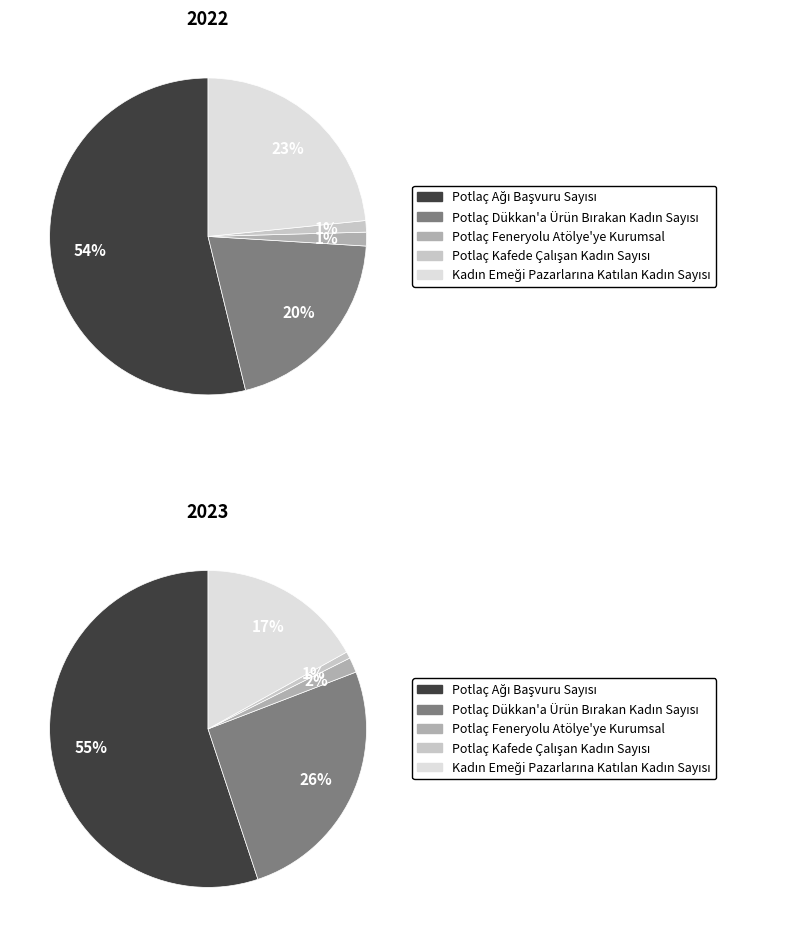

Combined, do 4 and values_2023 account for over 50%?

No